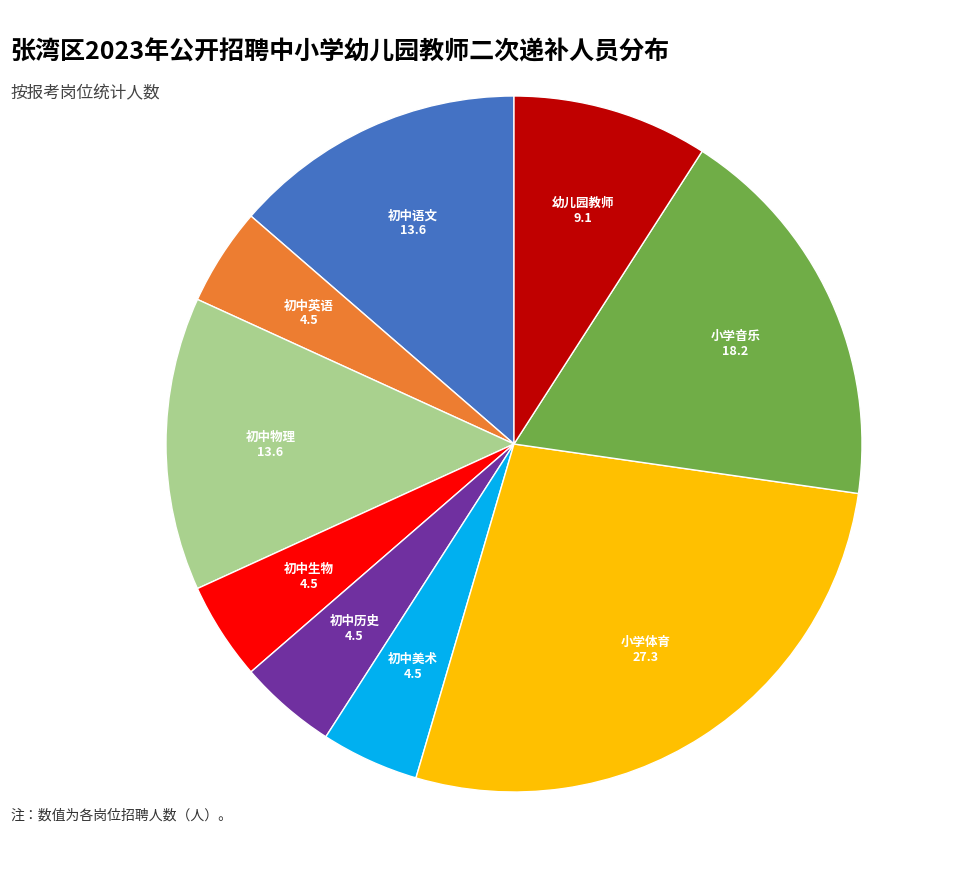

Approximately how many times larger is the value at 小学音乐 compared to 初中英语?

4.0